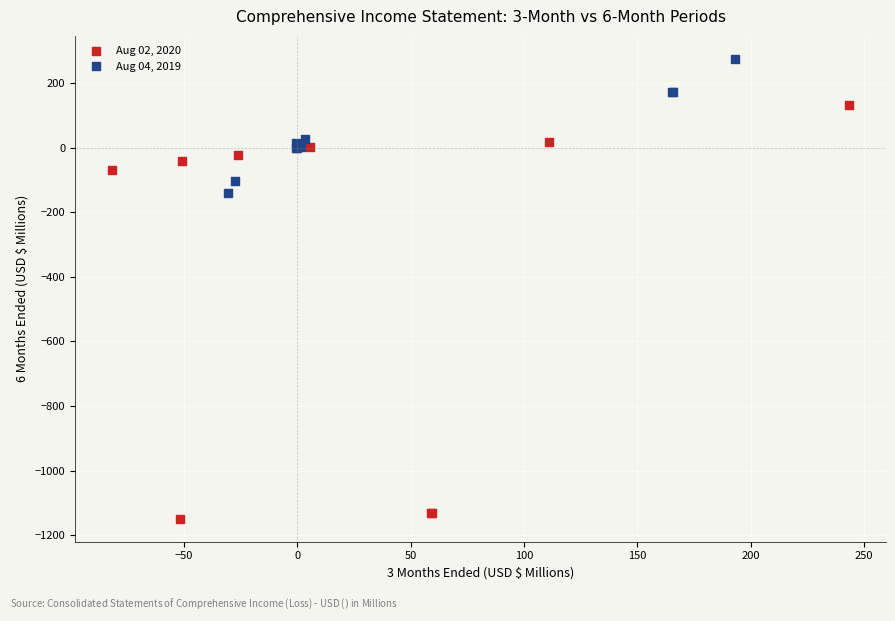

Which series has the largest Y range (max minus min)?

Aug 02, 2020